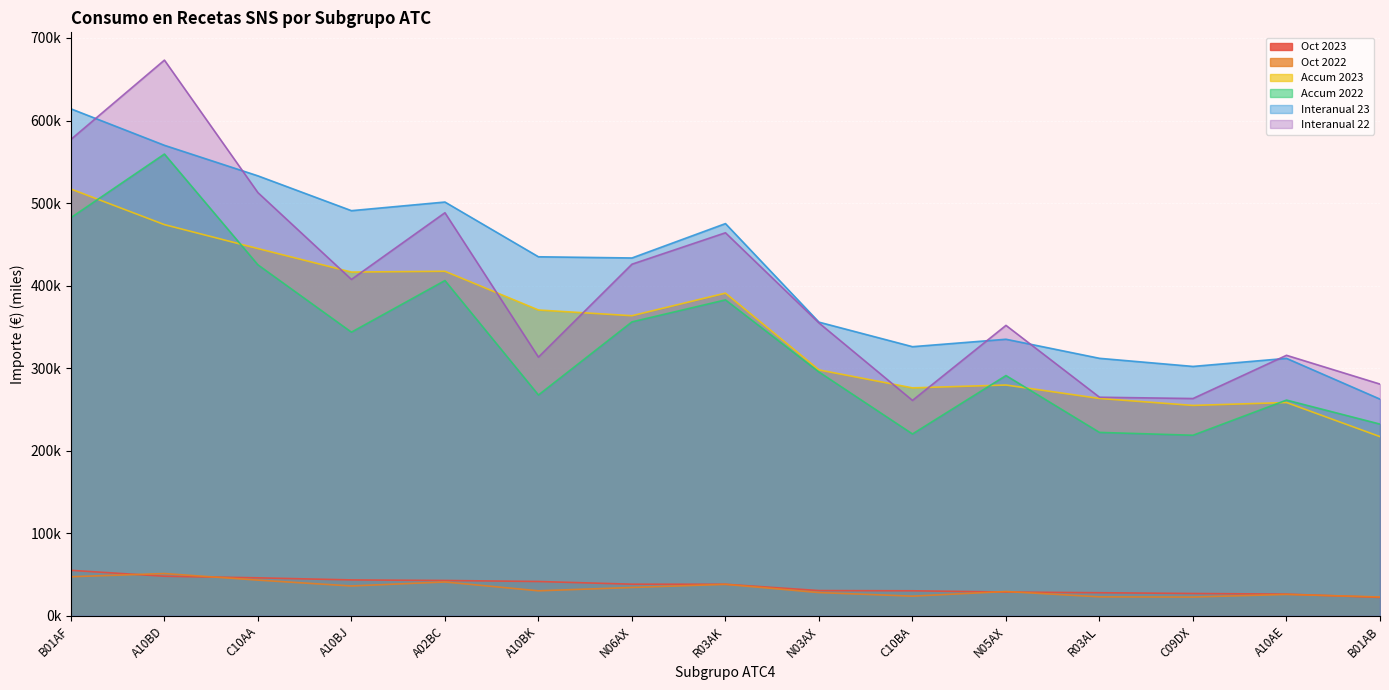

What is the average value of the Oct 2023 series?

36.5